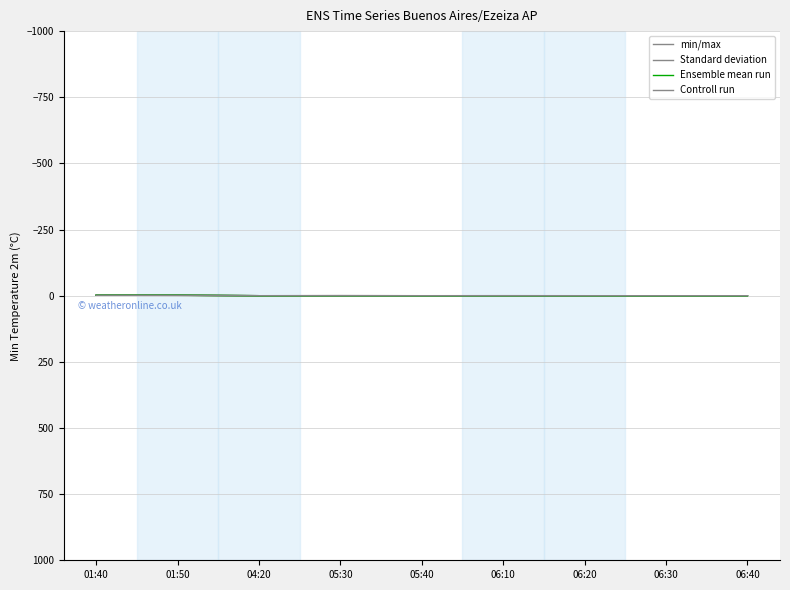

At which label does Controll run reach its peak?

04:20